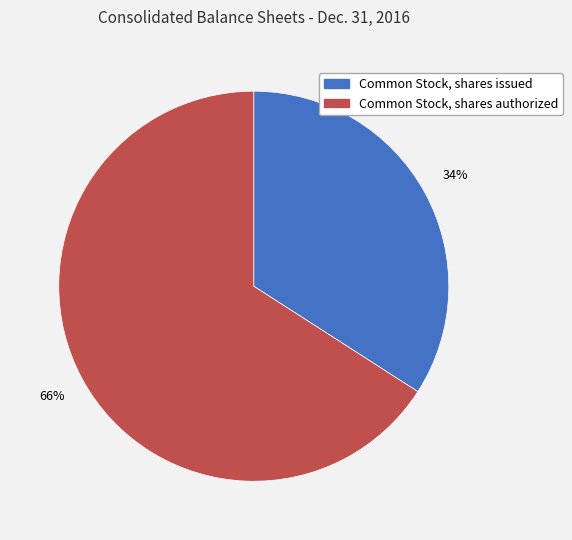

Do Common Stock, shares authorized and Common Stock, shares issued together represent more than half of the pie?

Yes